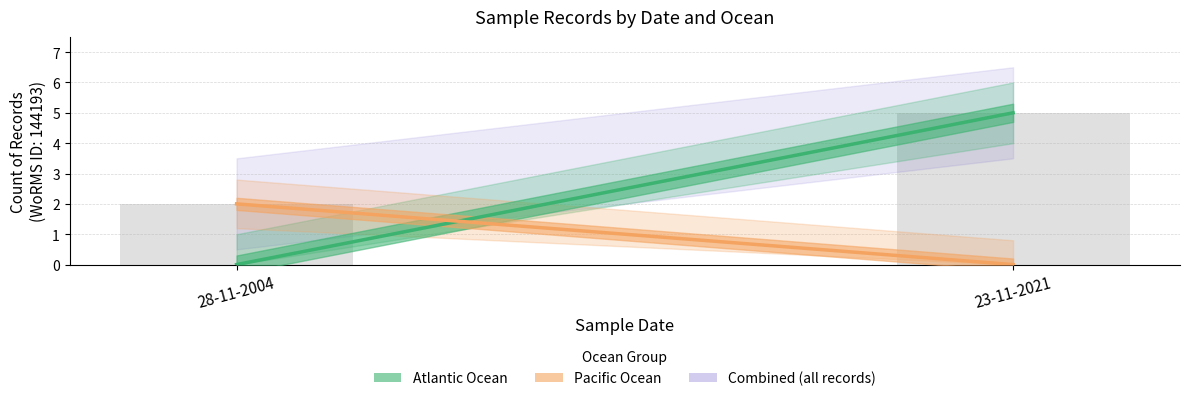

What is the label of the 2nd bar from the right?

28-11-2004